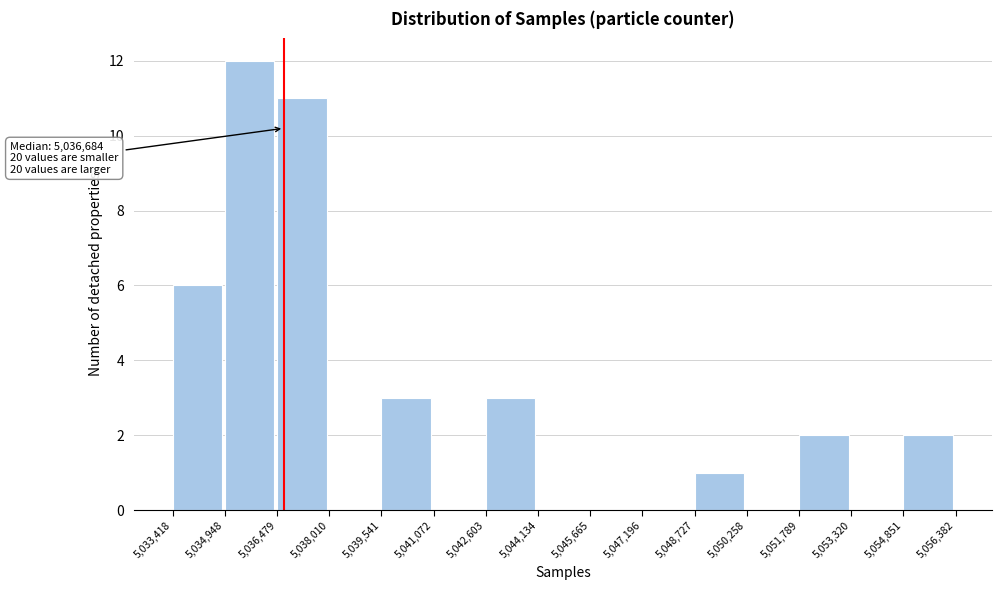

Over which range of the x-axis is the bar tallest?

5,034,948 to 5,036,479